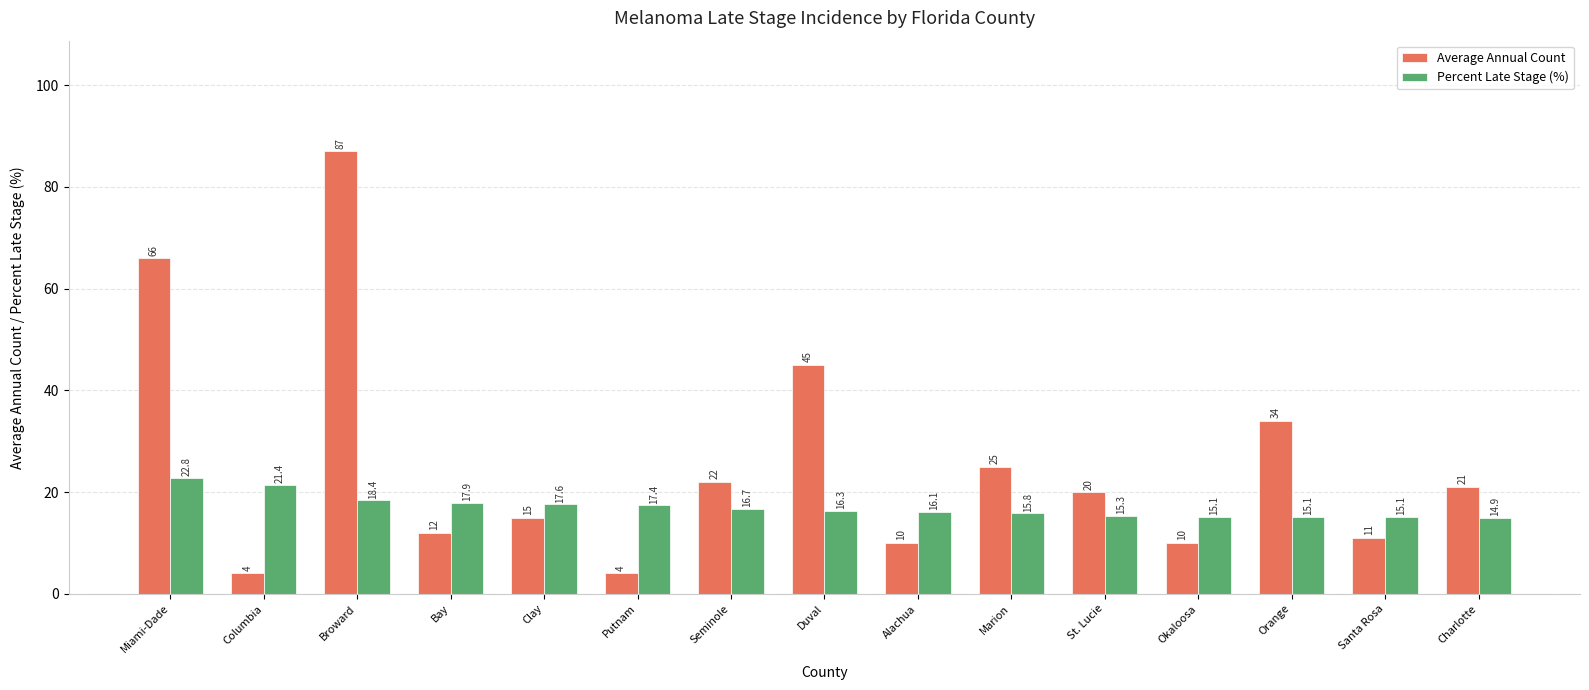

What are all the series names shown in the legend?

Average Annual Count, Percent Late Stage (%)